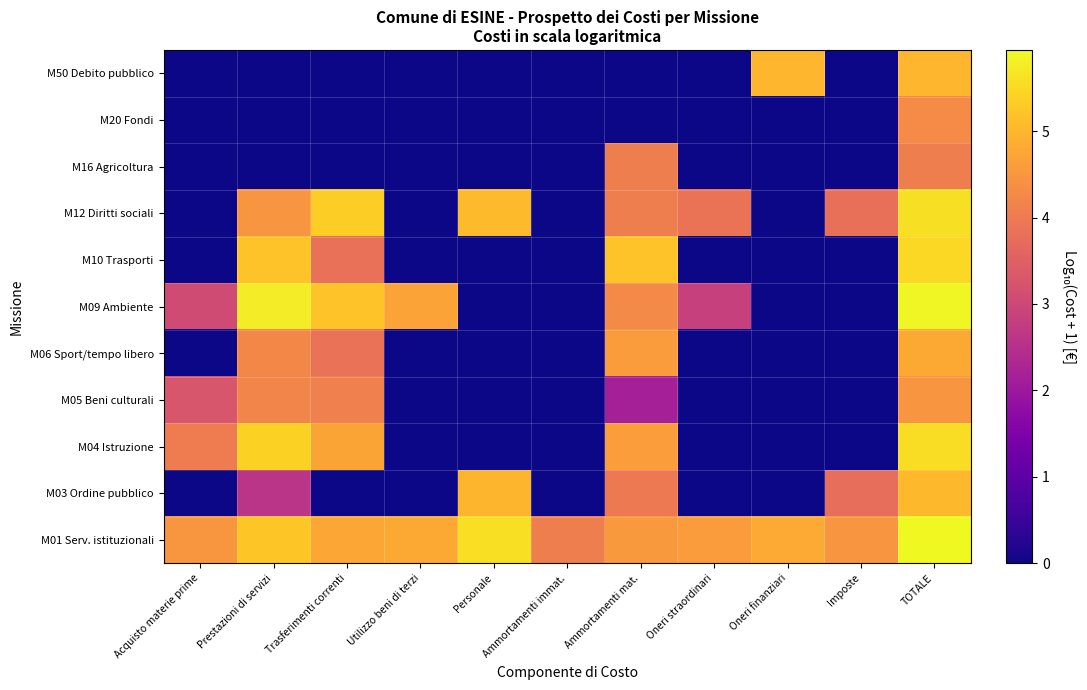

Which series has the largest total across all categories?

M01 Serv. istituzionali